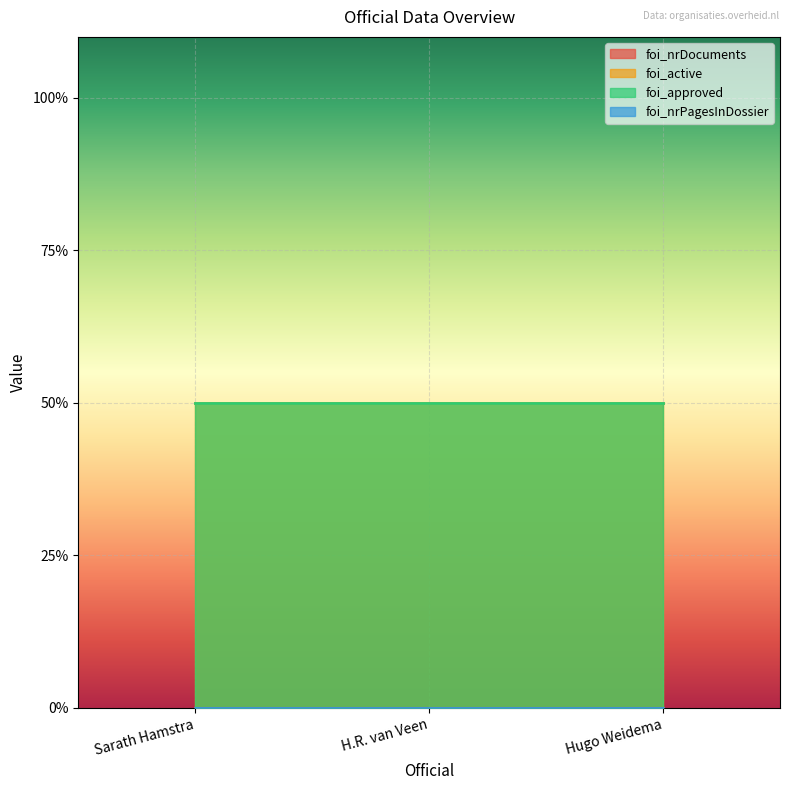

Rank the series at H.R. van Veen from highest to lowest value.

foi_active, foi_approved, foi_nrDocuments, foi_nrPagesInDossier